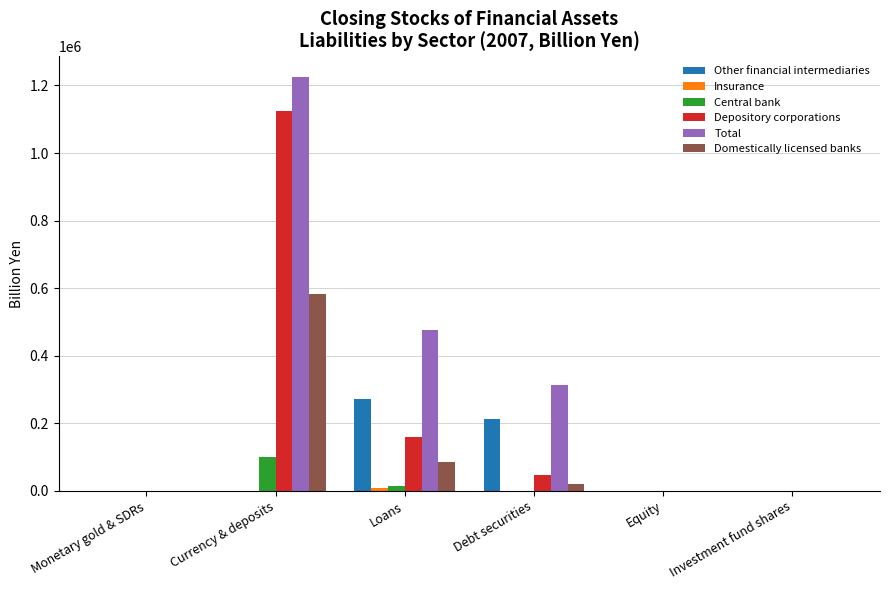

What is the sum of the Domestically licensed banks values at Equity and Currency & deposits?

582149.3